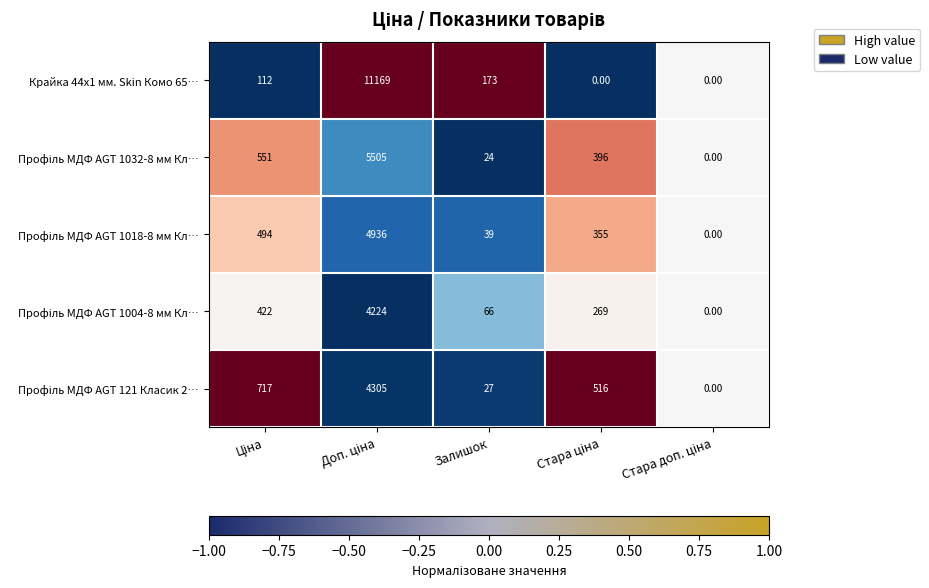

What is the difference between the maximum and second lowest values in the Крайка 44x1 мм. Skin Комо 65… series?

11169